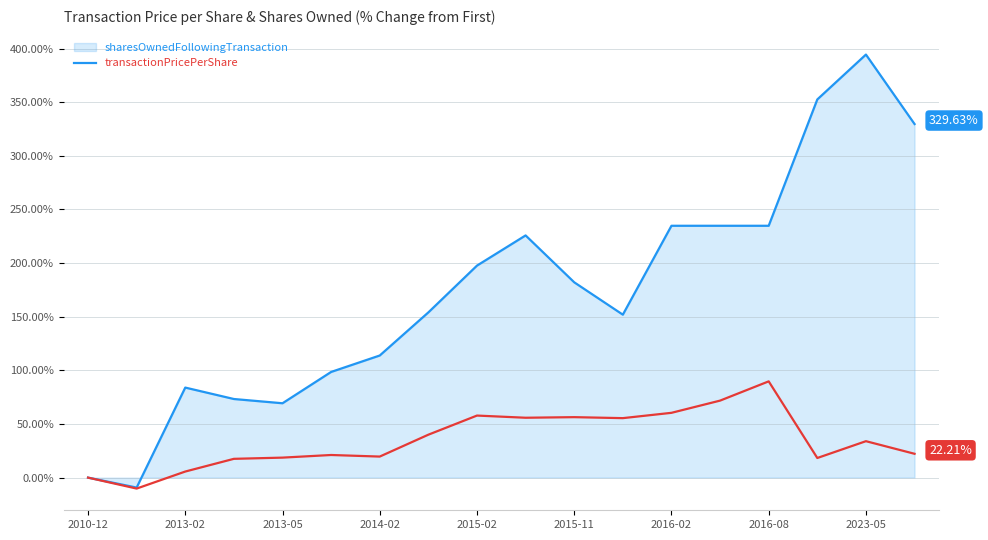

List the series in order of their overall mean, highest first.

sharesOwnedFollowingTransaction, transactionPricePerShare